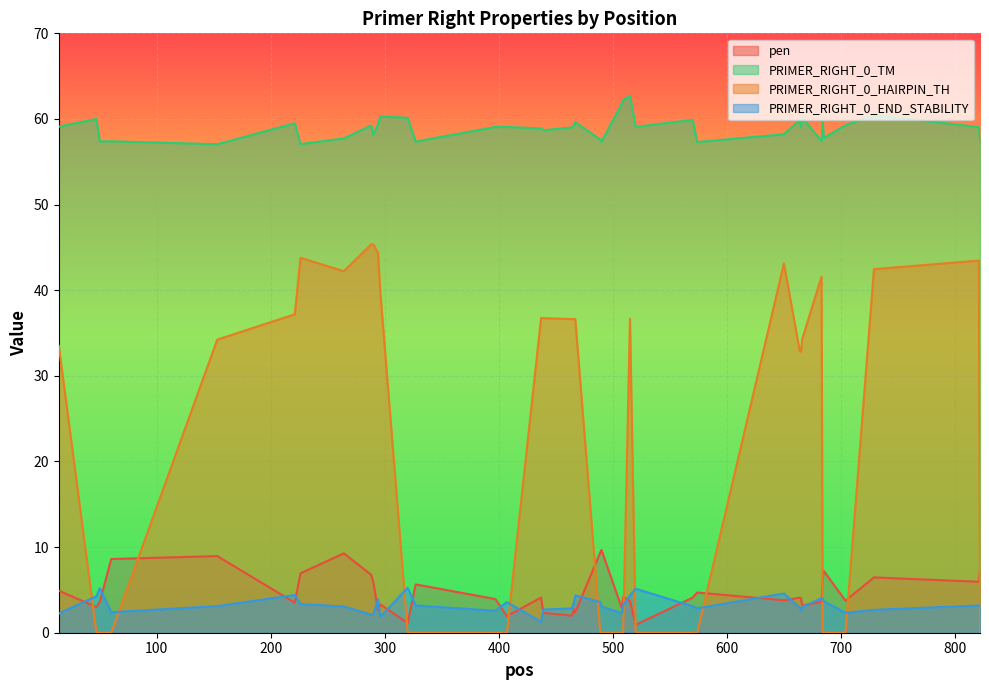

Between 574 and 60, which is larger?

60